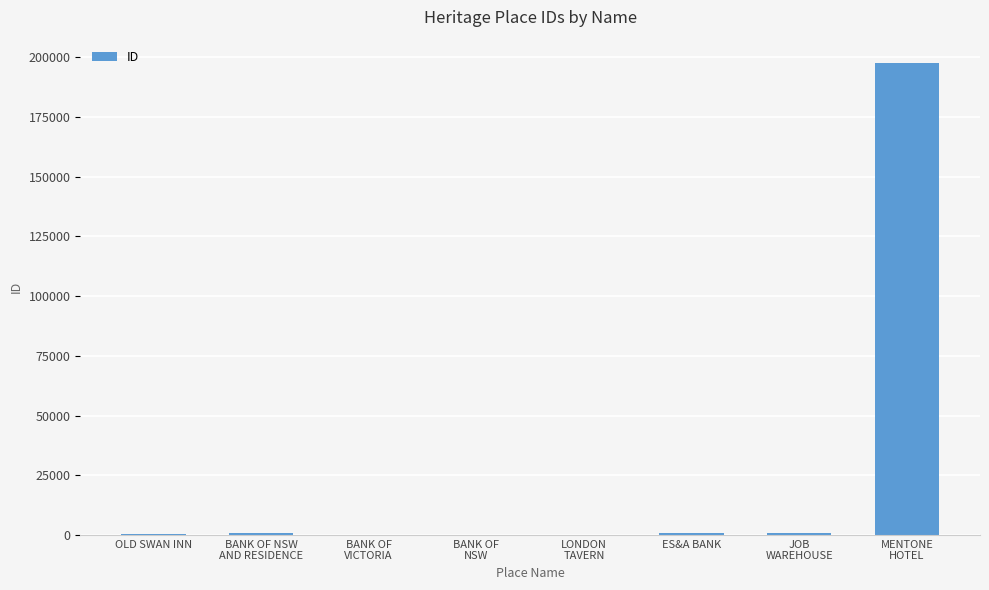

What is the sum of all values?

200407